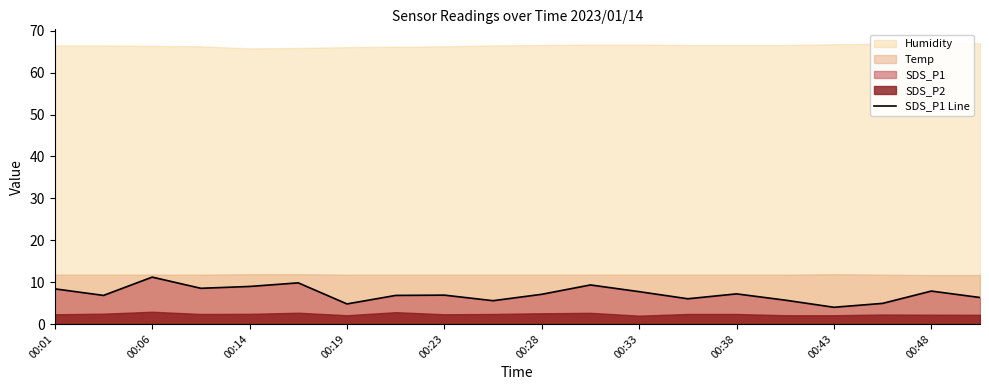

What is the label of the 1st point from the left?

00:01